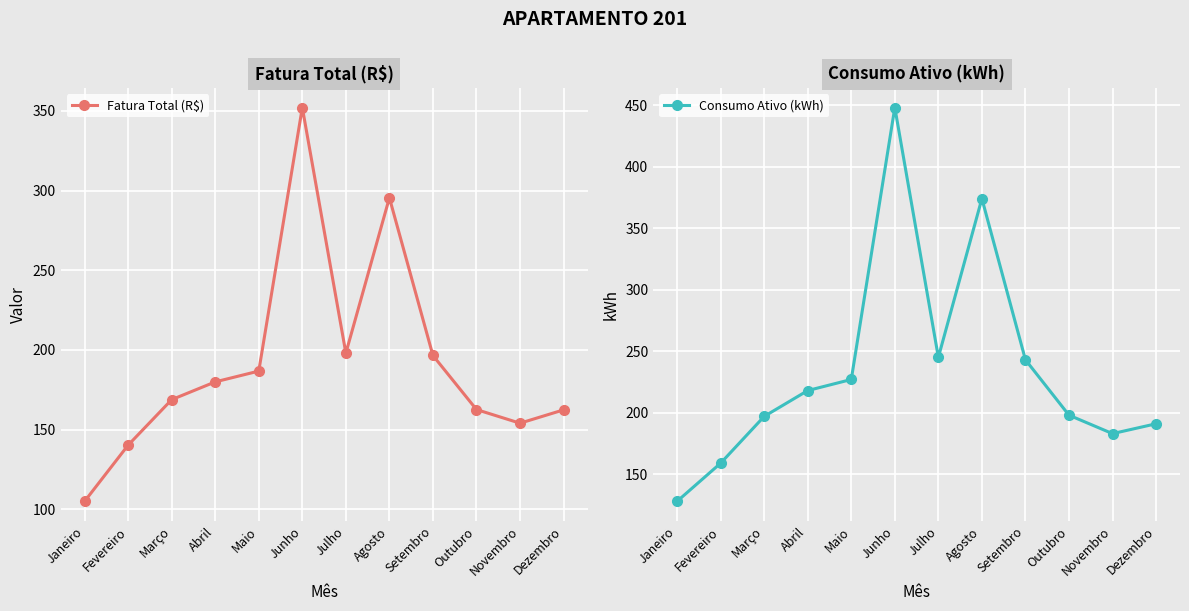

Rank the categories by Consumo Ativo (kWh) value from lowest to highest.

Janeiro, Fevereiro, Novembro, Dezembro, Março, Outubro, Abril, Maio, Setembro, Julho, Agosto, Junho